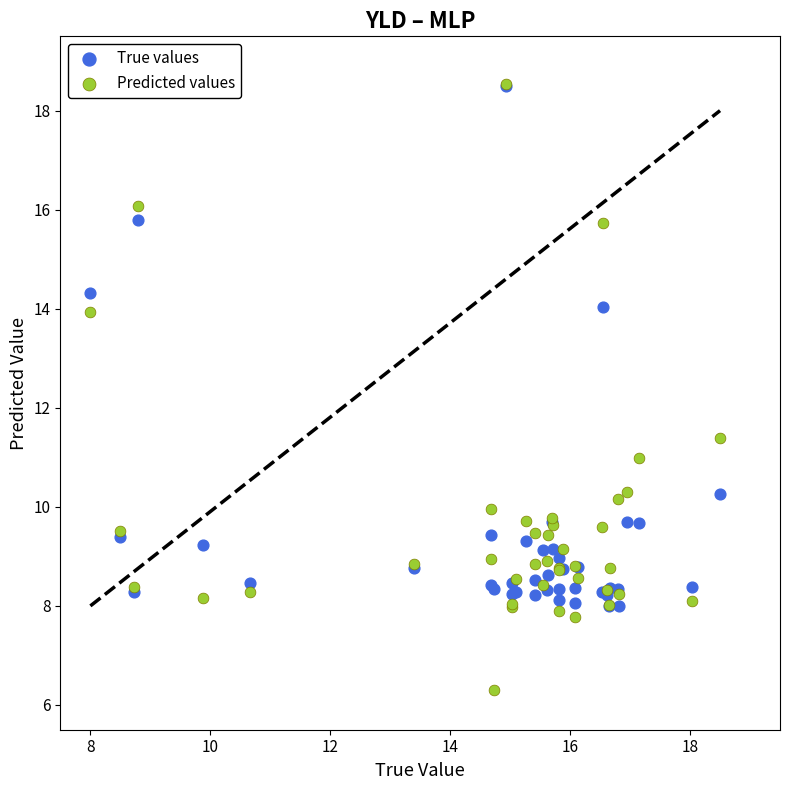

In the Predicted values series, what Y value is closest to 12?

11.4